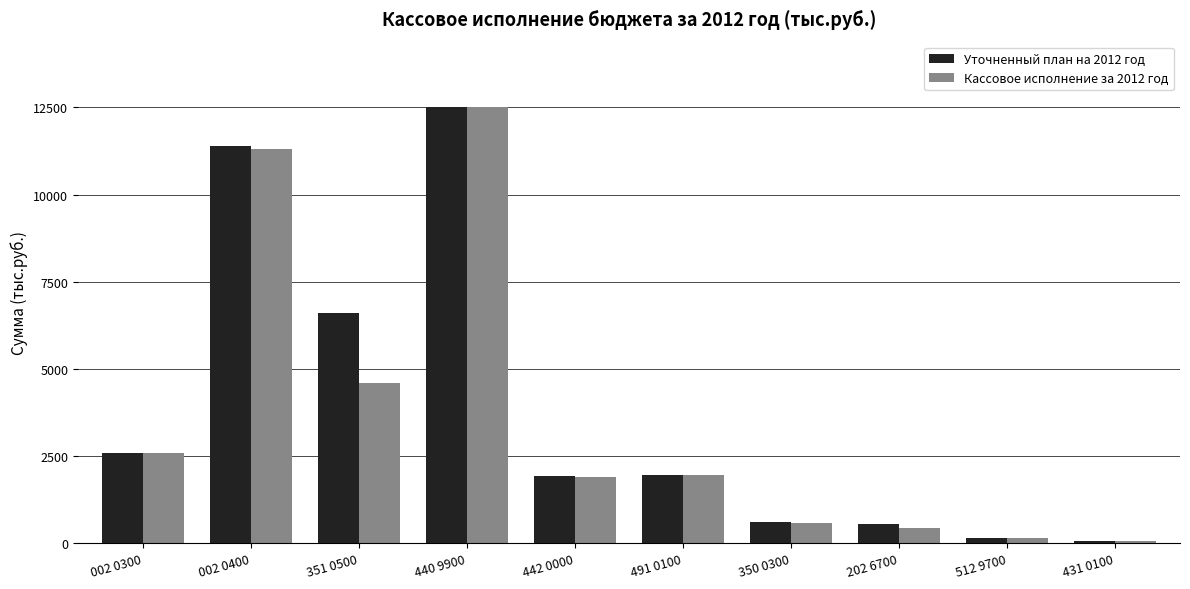

What is the lowest value of the Уточненный план на 2012 год series?

65.0